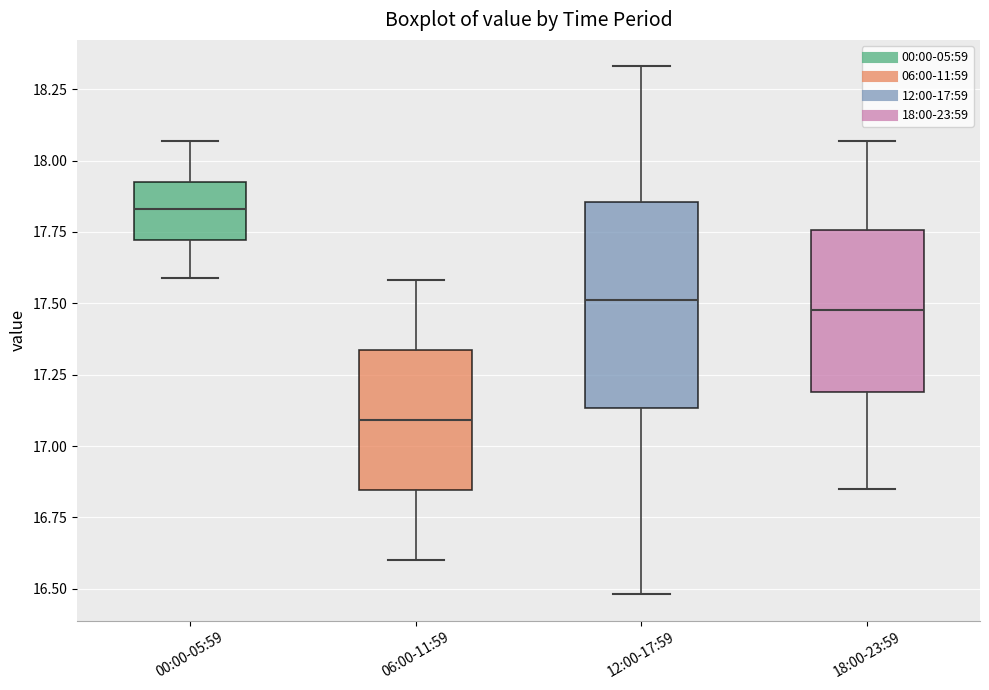

Where does the lower whisker of the box for 06:00-11:59 end on the y-axis? The values are not printed on the chart, so give them approximately, as read against the axis.

16.60